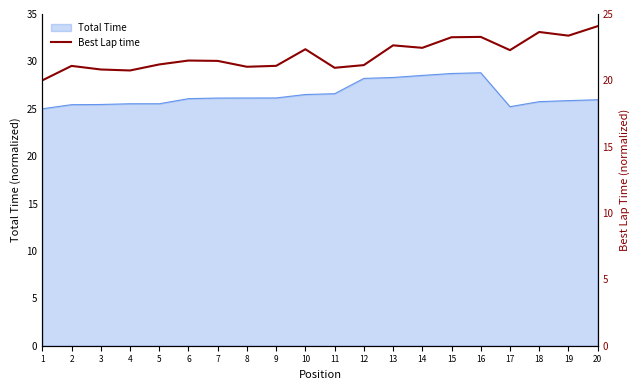

What is the highest value of the Total Time series?

28.8